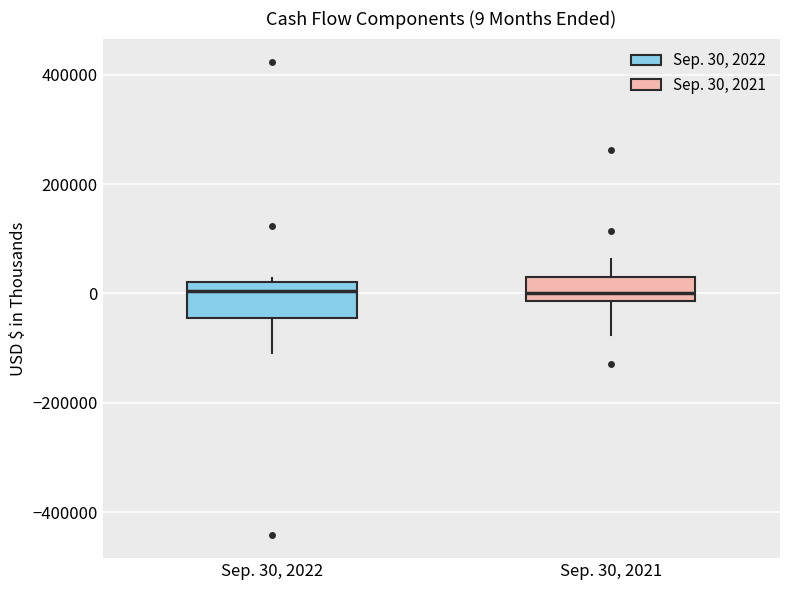

Comparing the boxes themselves (not the whiskers), which one is the tallest?

Sep. 30, 2022